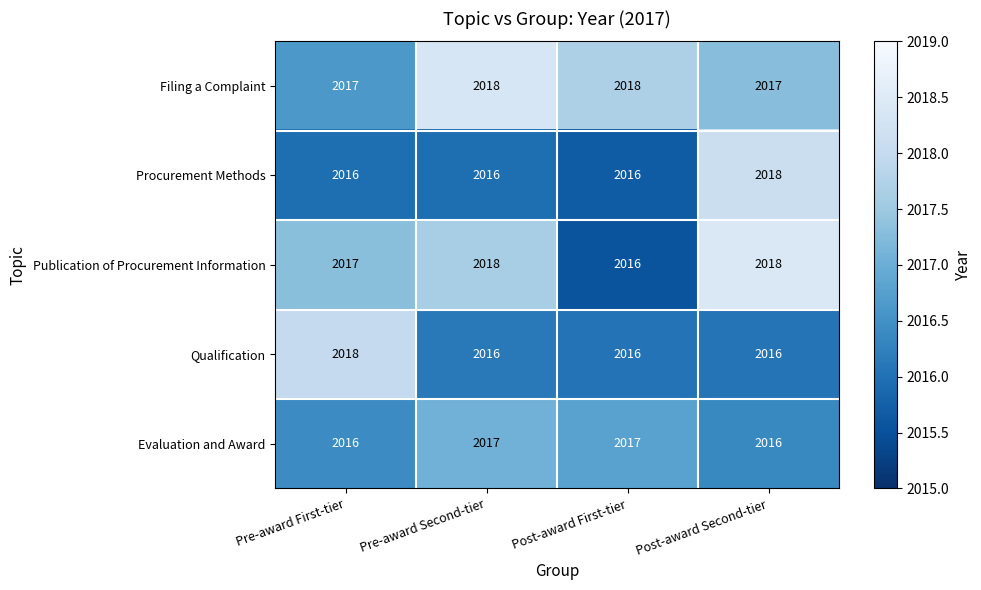

What is the greatest value displayed?

2018